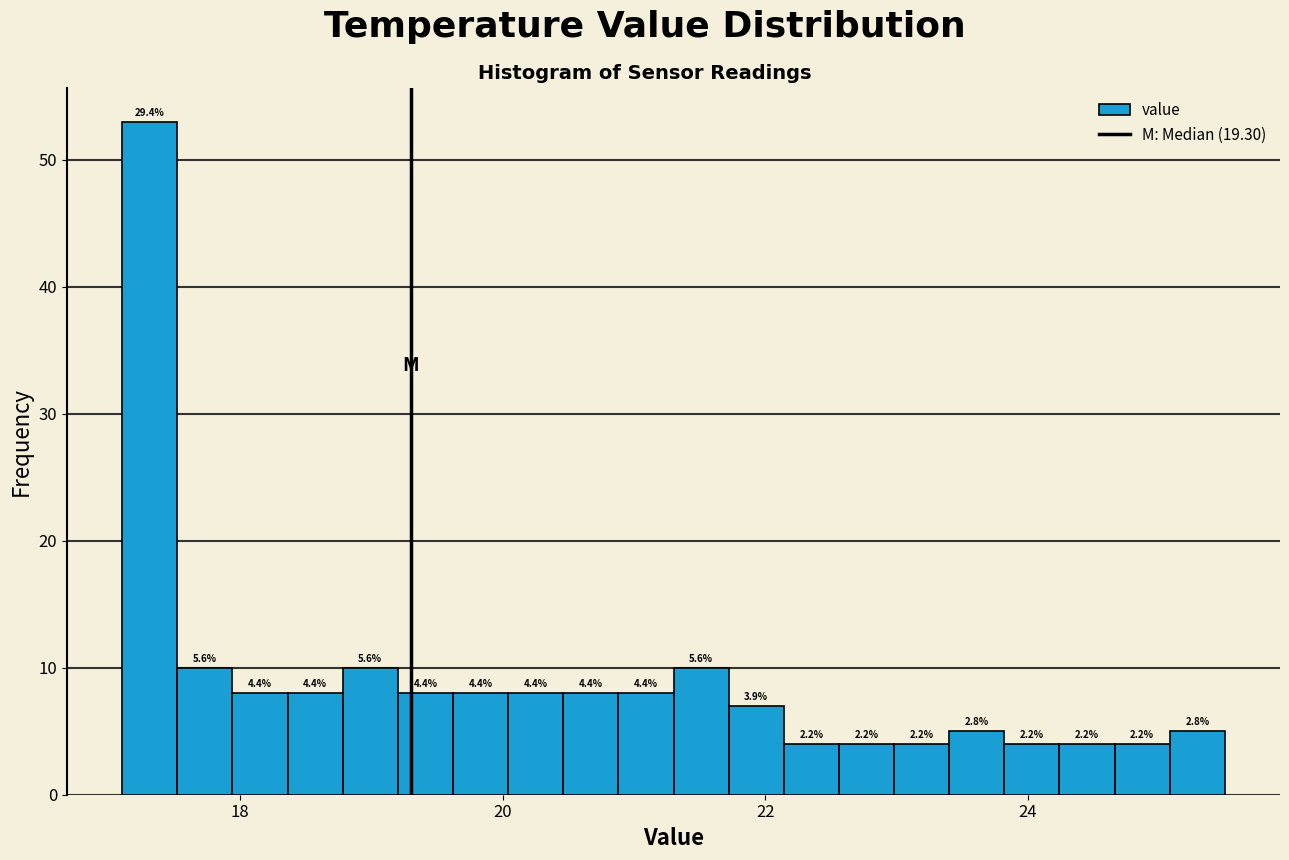

Read against the x-axis, roughly where is the centre of the tallest bar?

17.4